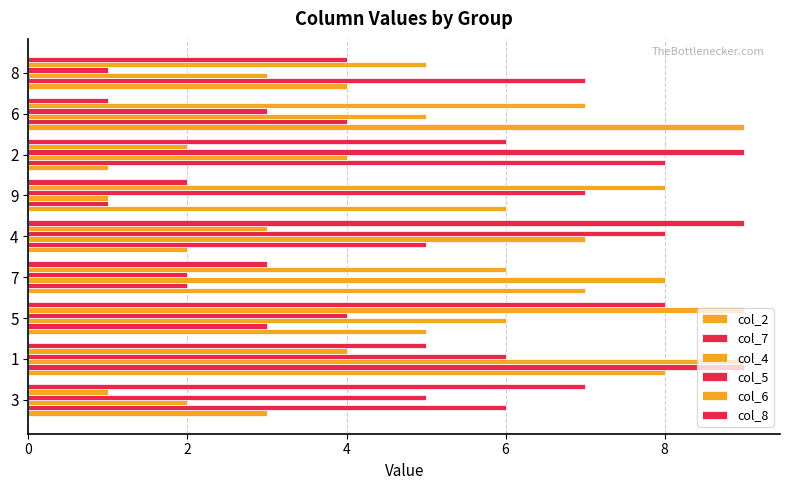

Count the number of data series in this chart.

6